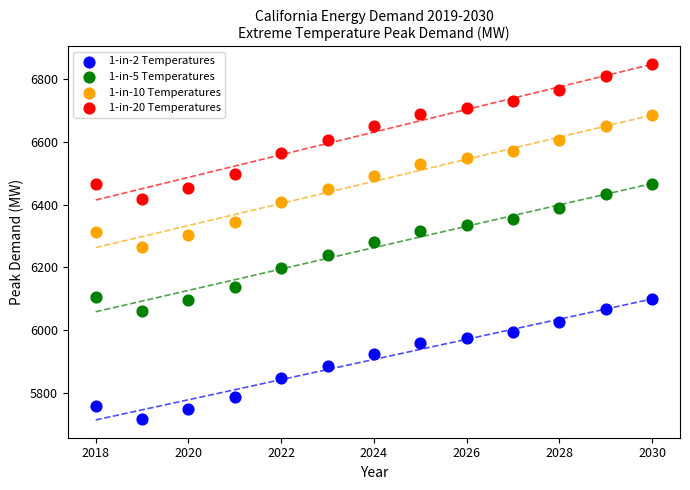

Which series reaches the minimum Y coordinate?

1-in-2 Temperatures